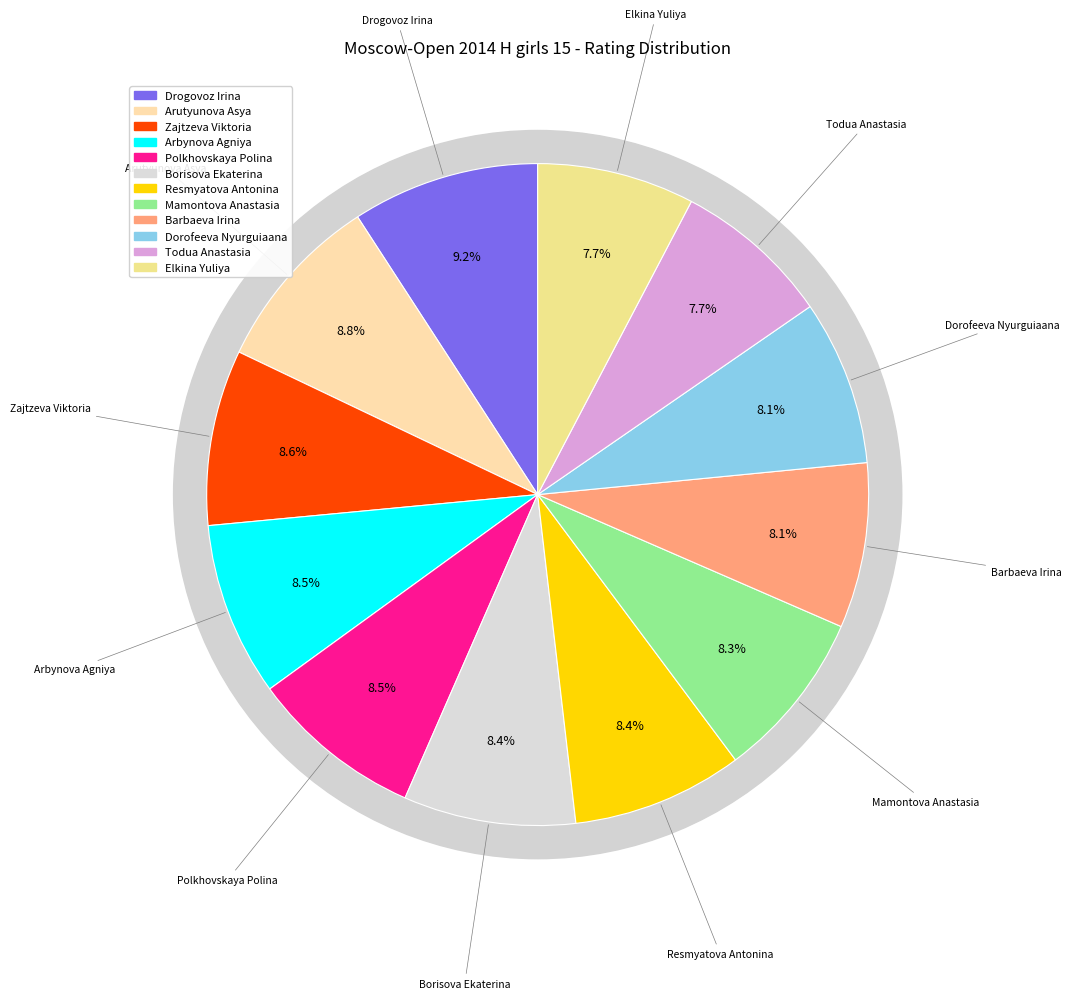

Rank the categories by value from highest to lowest.

Drogovoz Irina, Arutyunova Asya, Zajtzeva Viktoria, Arbynova Agniya, Polkhovskaya Polina, Borisova Ekaterina, Resmyatova Antonina, Mamontova Anastasia, Barbaeva Irina, Dorofeeva Nyurguiaana, Todua Anastasia, Elkina Yuliya